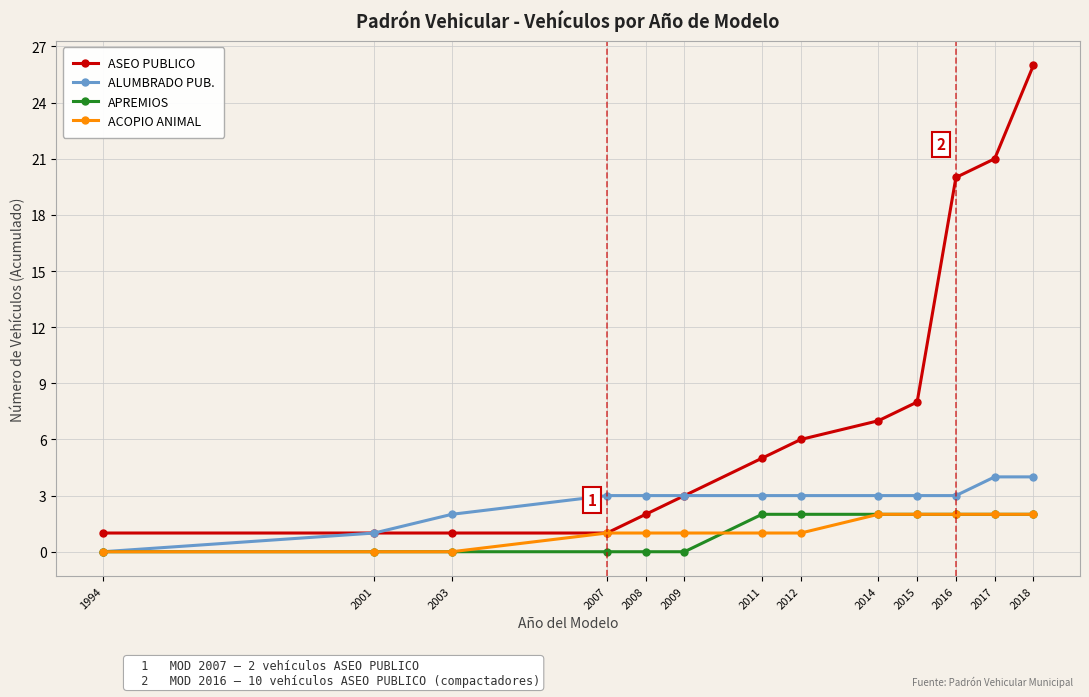

Is it true that ASEO PUBLICO equals 26 at 2018?

True